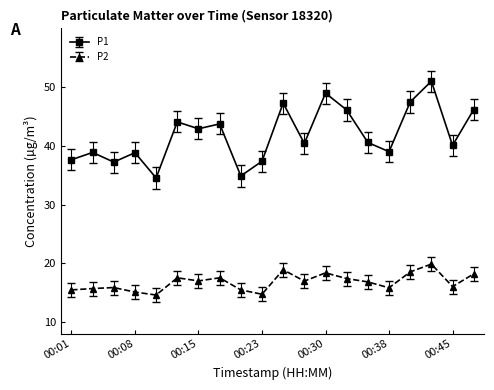

Count the number of data series in this chart.

2